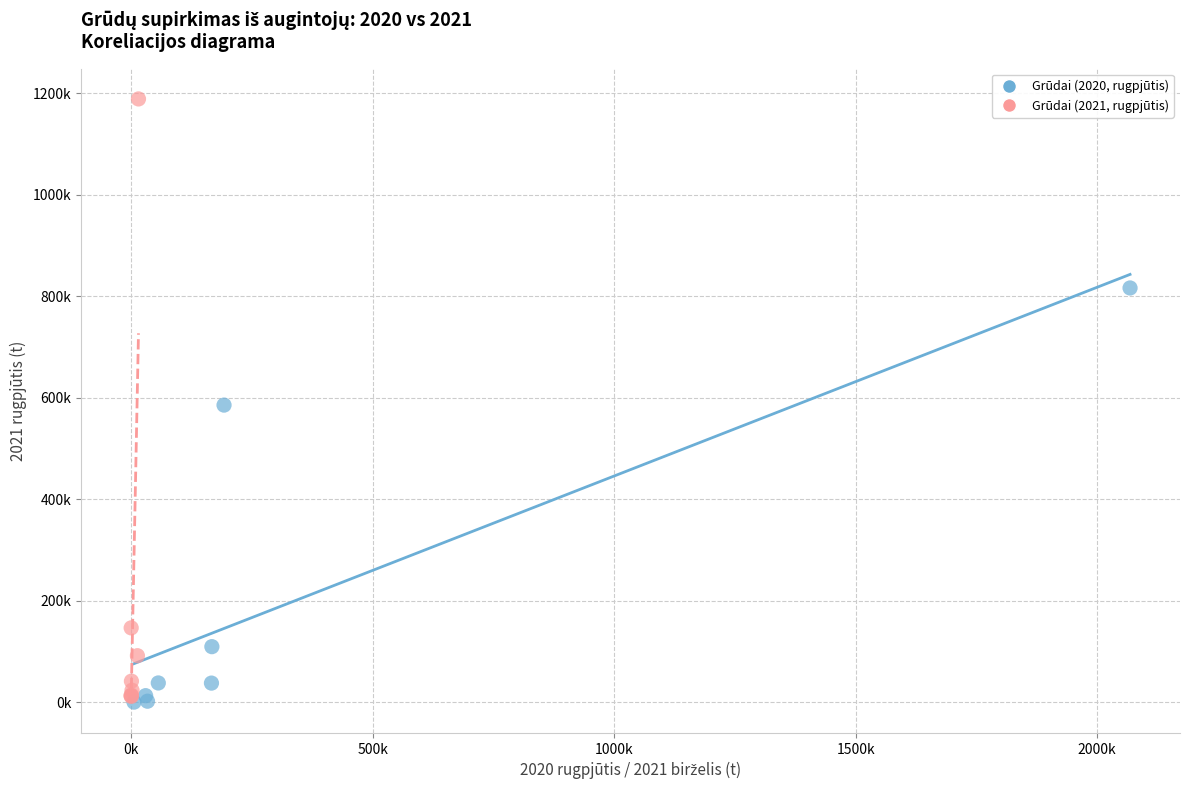

Which series contains the highest Y value?

Grūdai (2021, rugpjūtis)